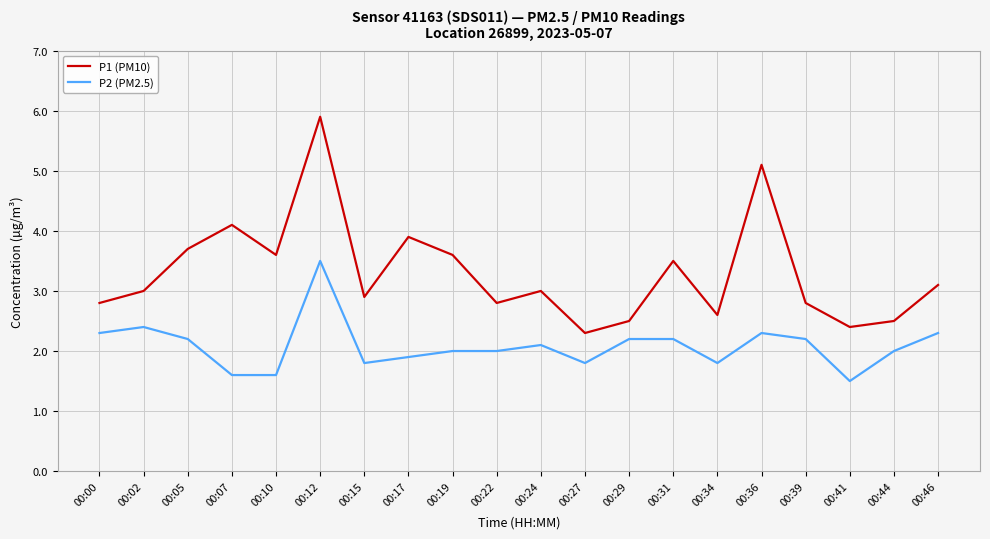

How many series are shown in this chart?

2